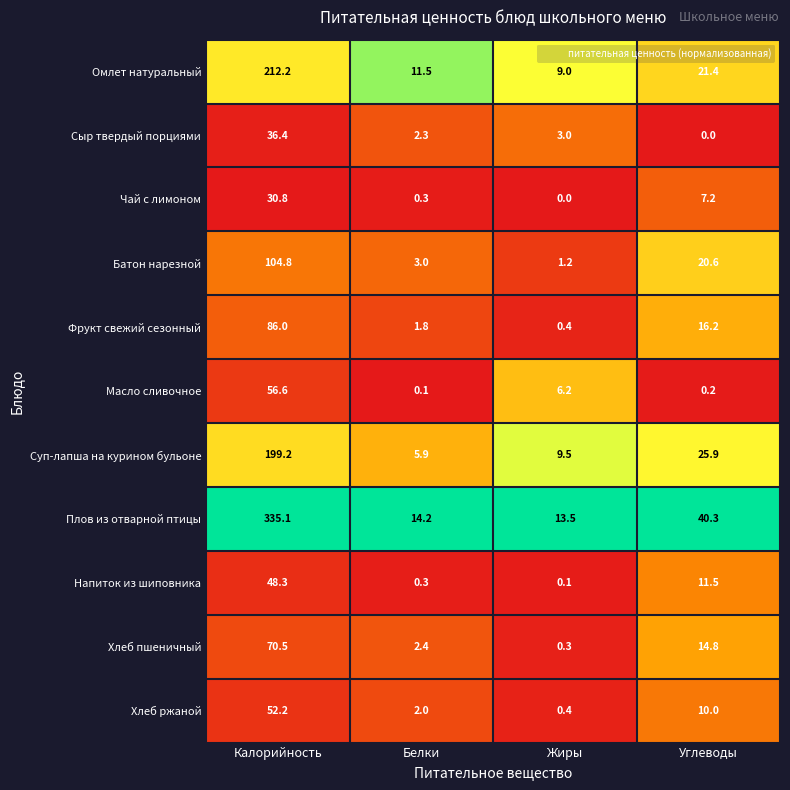

What is the average value of the Масло сливочное series?

15.8